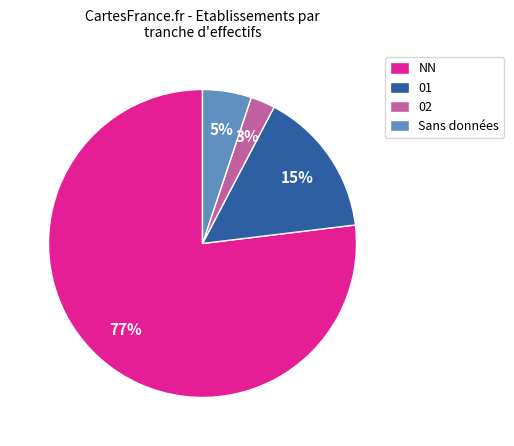

To the nearest percent, what portion does 01 represent?

15%